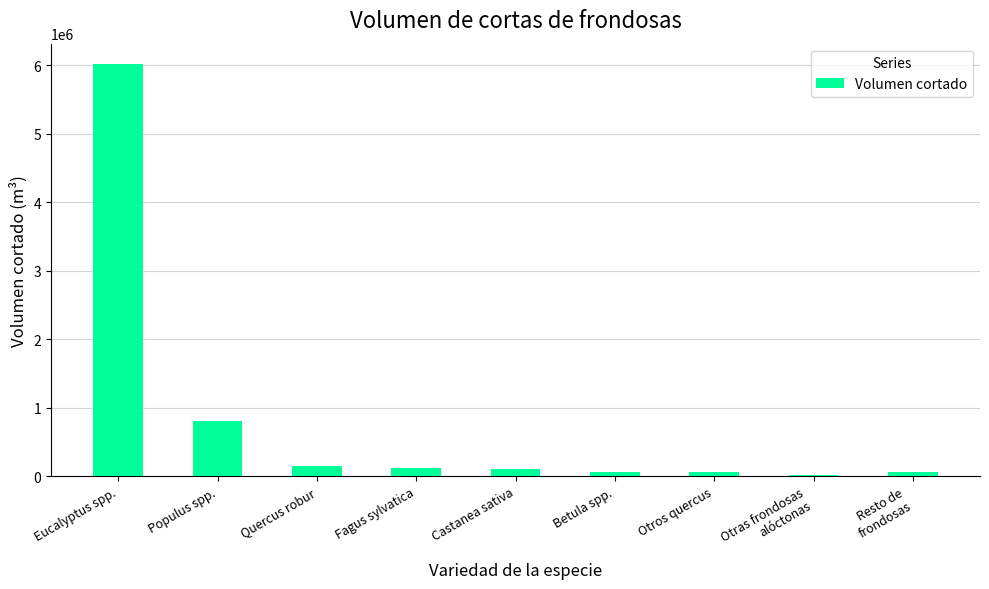

What is the sum of all values?

7411416.1